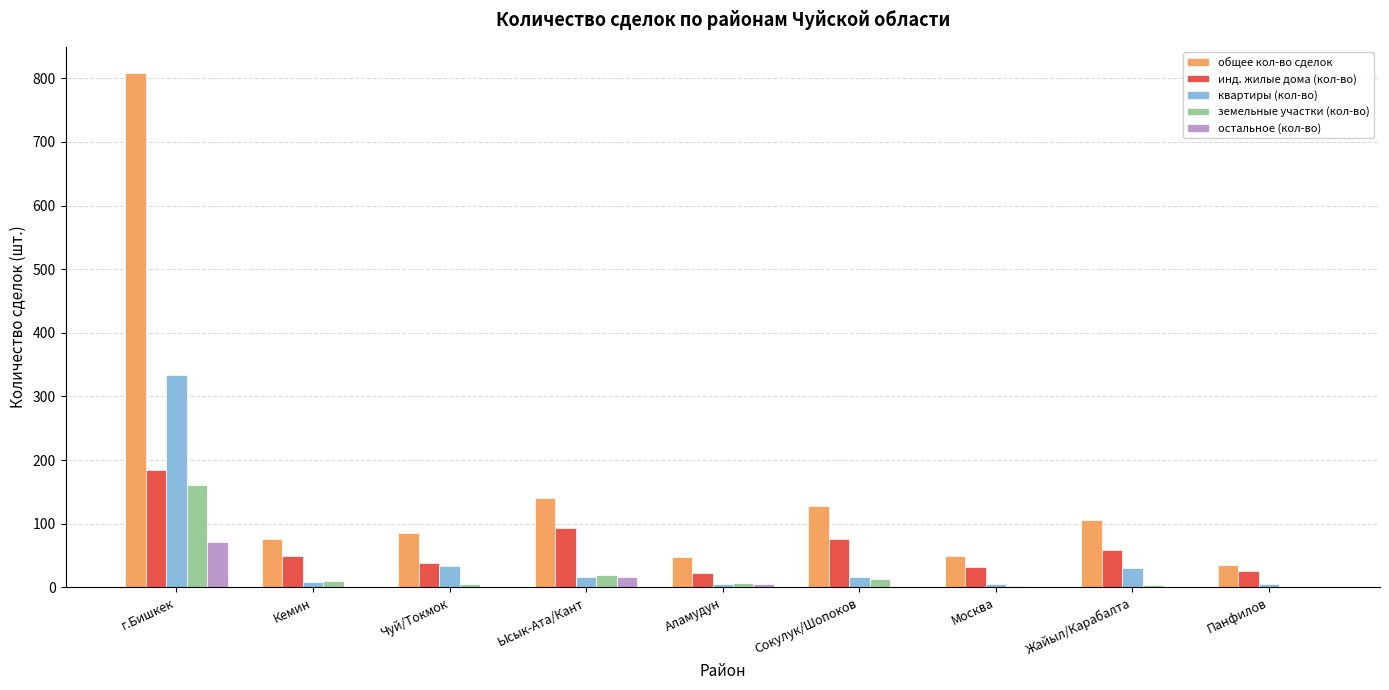

What is the sum of the остальное (кол-во) values at Жайыл/Карабалта and г.Бишкек?

73